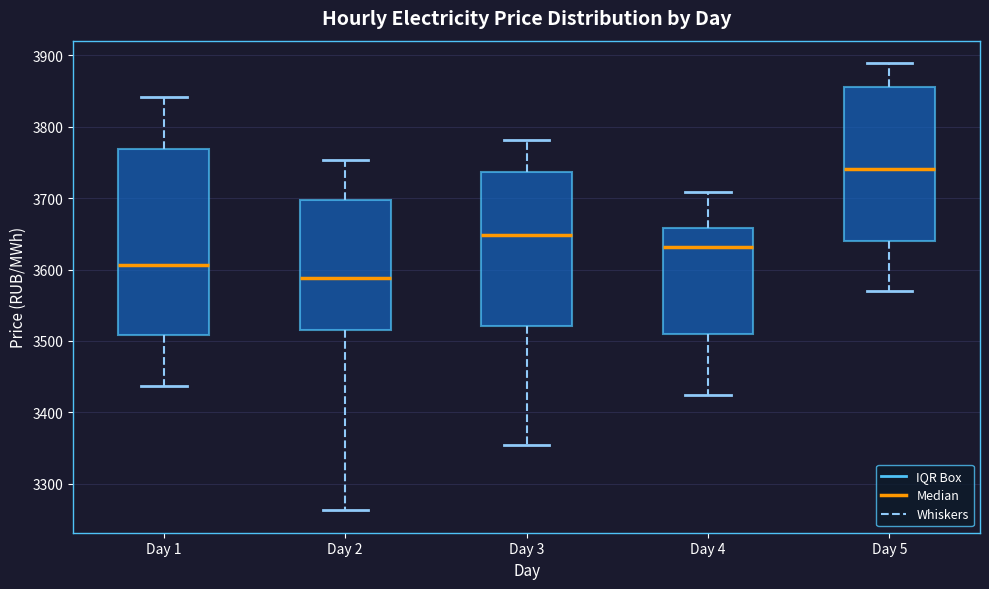

Which box has the lowest median line?

Day 2